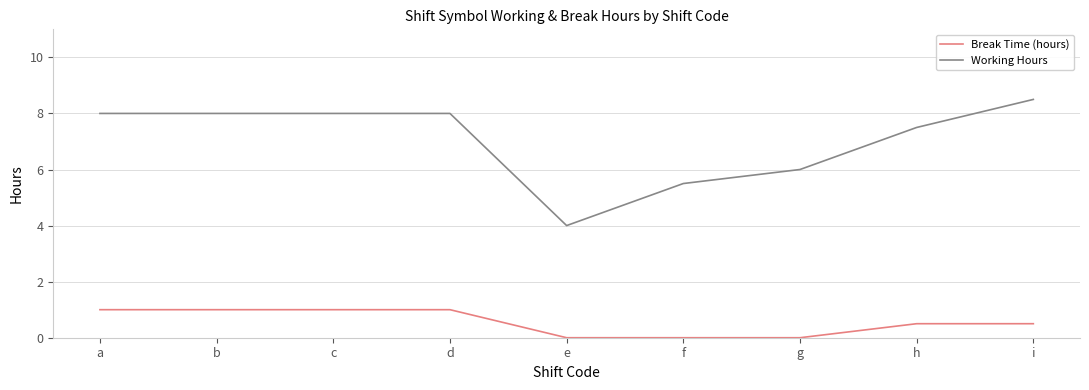

Rank the series by their average value, from lowest to highest.

Break Time (hours), Working Hours